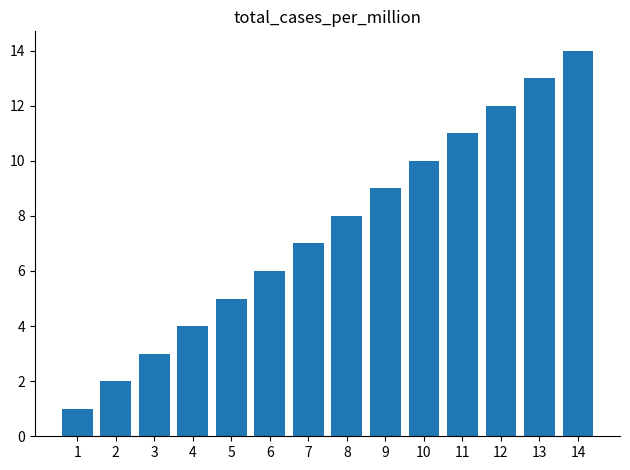

What is the ratio of the value at 8 to the value at 12?

0.7